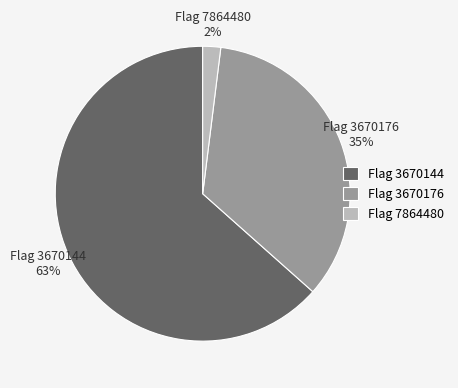

To the nearest percent, what is the combined percentage of Flag 3670176 and Flag 7864480?

37%